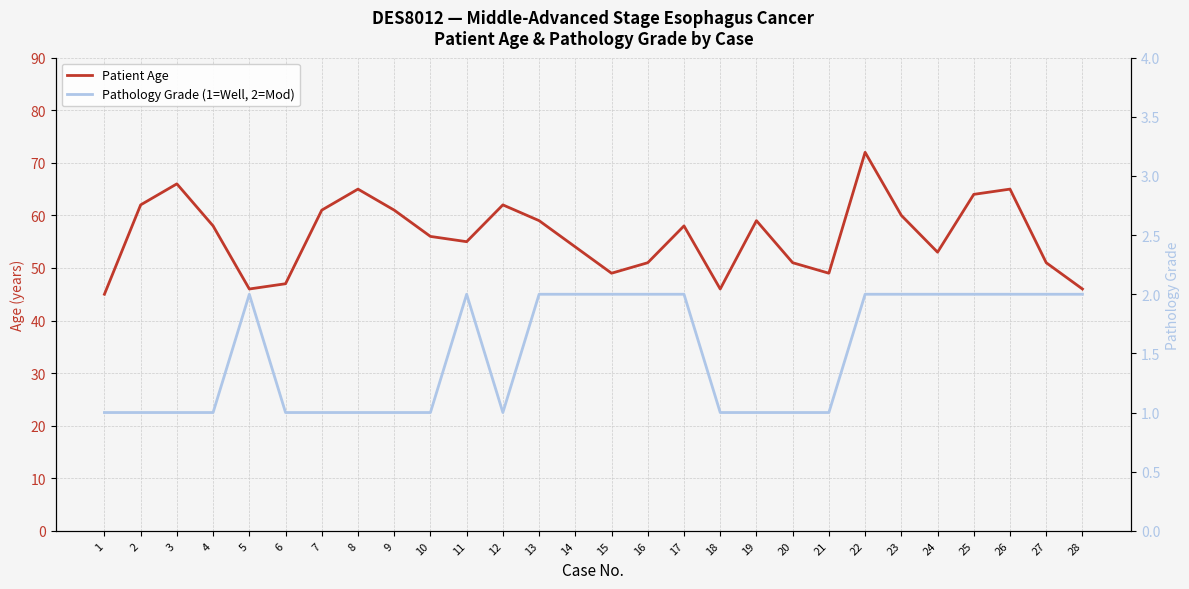

What is the total value across all series at 14?

56